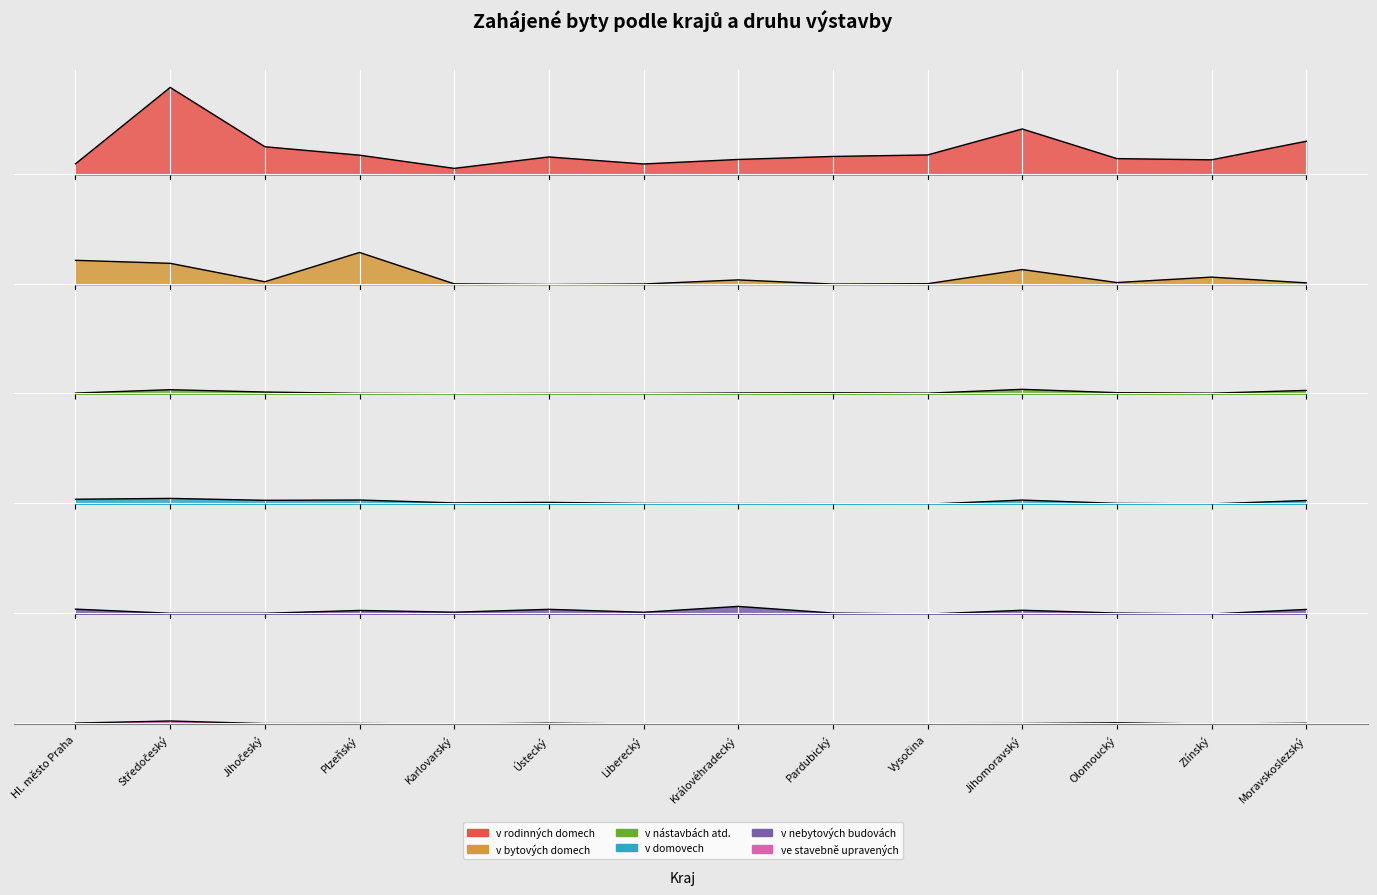

Reading right to left, extract all data points from this chart.

v rodinných domech (Zahájené): 0.4	0.2	0.2	0.5	0.2	0.2	0.2	0.1	0.2	0.1	0.2	0.3	1.0	0.1
v bytových domech (Zahájené): 0.0	0.1	0.0	0.2	0.0	0.0	0.1	0.0	0.0	0.0	0.4	0.0	0.2	0.3
v nástavbách atd. (Zahájené): 0.0	0.0	0.0	0.1	0.0	0.0	0.0	0.0	0.0	0.0	0.0	0.0	0.1	0.0
v domovech (Zahájené): 0.0	0.0	0.0	0.0	0.0	0.0	0.0	0.0	0.0	0.0	0.0	0.0	0.1	0.1
v nebytových budovách (Zahájené): 0.1	0.0	0.0	0.0	0.0	0.0	0.1	0.0	0.1	0.0	0.0	0.0	0.0	0.1
ve stavebně upravených (Zahájené): 0.0	0.0	0.0	0.0	0.0	0.0	0.0	0.0	0.0	0.0	0.0	0.0	0.0	0.0